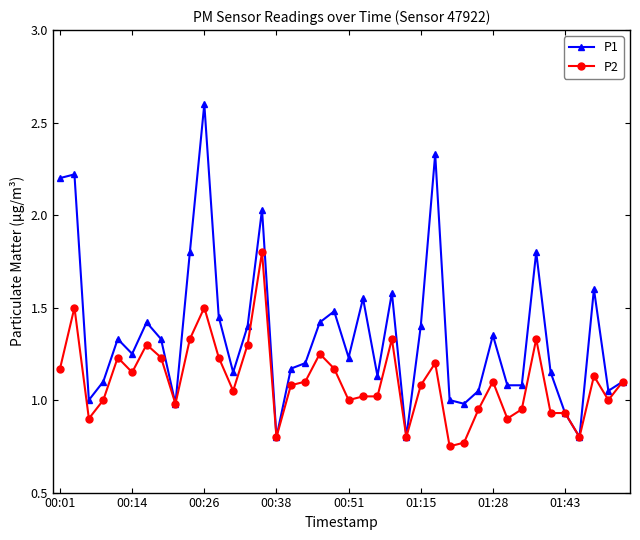

What is the highest value of the P1 series?

2.6